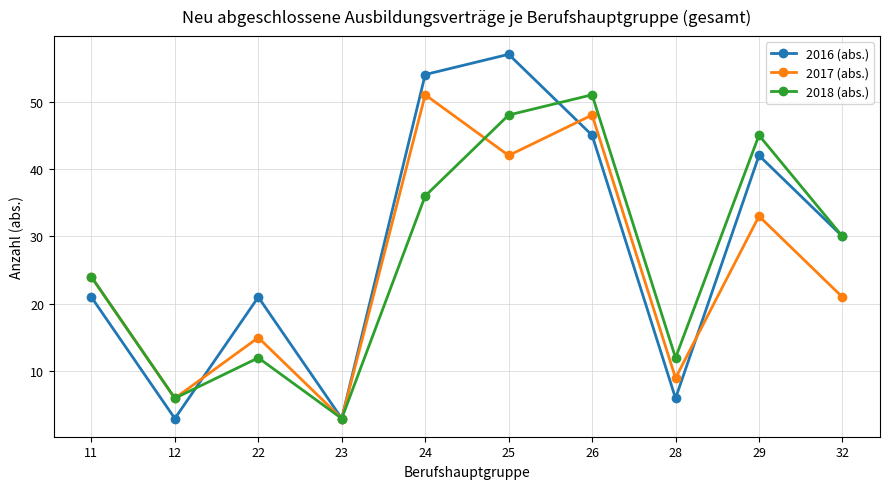

Reading right to left, extract all data points from this chart.

2016 (abs.): 32=30	29=42	28=6	26=45	25=57	24=54	23=3	22=21	12=3	11=21
2017 (abs.): 32=21	29=33	28=9	26=48	25=42	24=51	23=3	22=15	12=6	11=24
2018 (abs.): 32=30	29=45	28=12	26=51	25=48	24=36	23=3	22=12	12=6	11=24